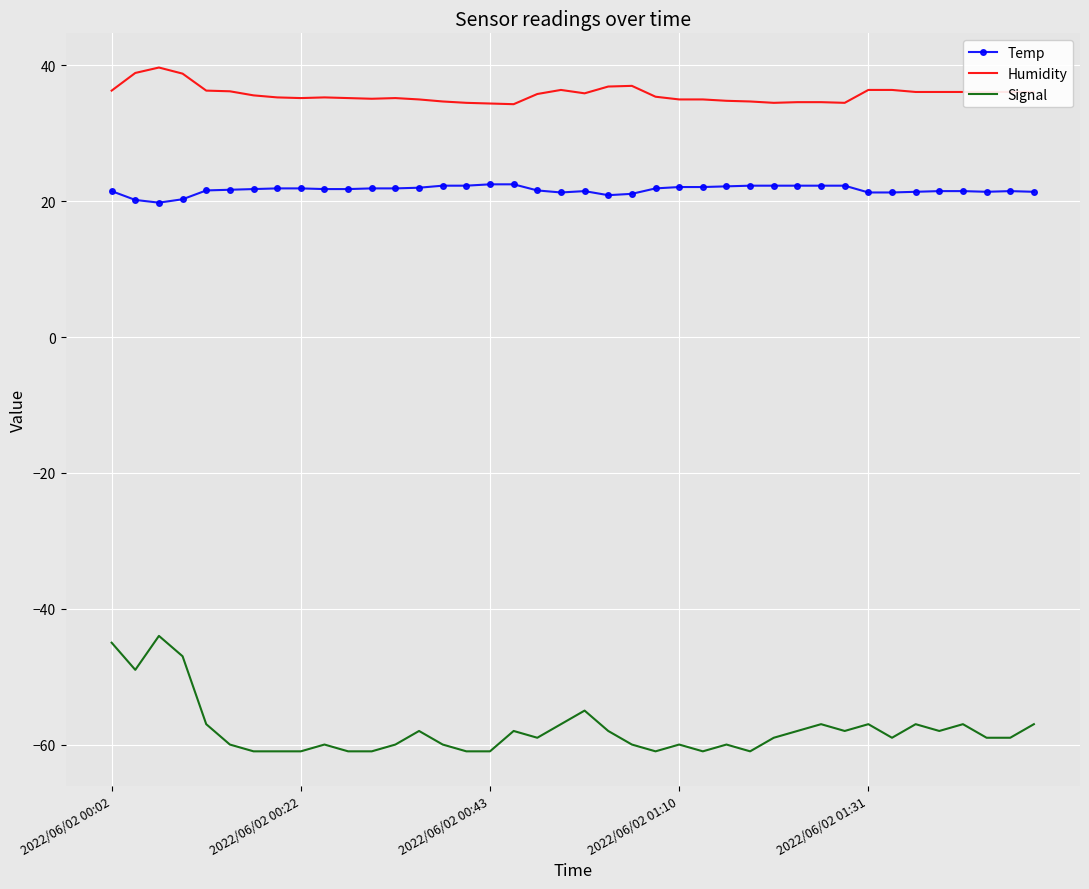

Rank the series by their maximum value, from lowest to highest.

Signal, Temp, Humidity